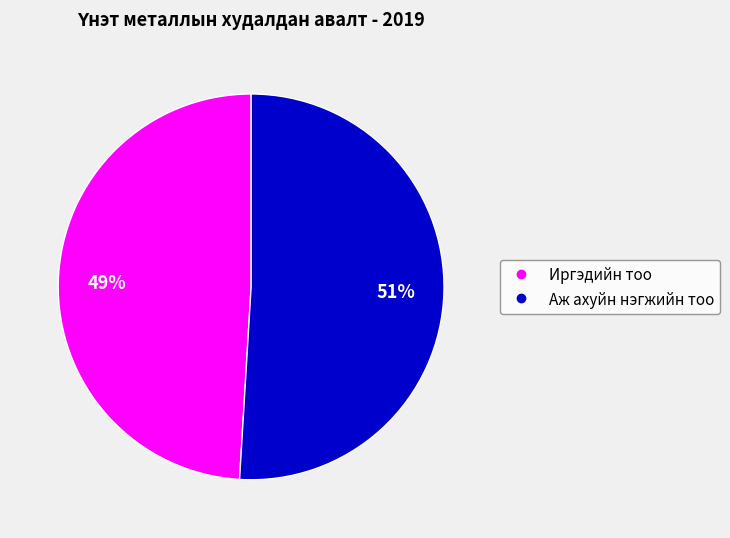

To the nearest percent, what is the difference between the largest and smallest slice percentages?

2%